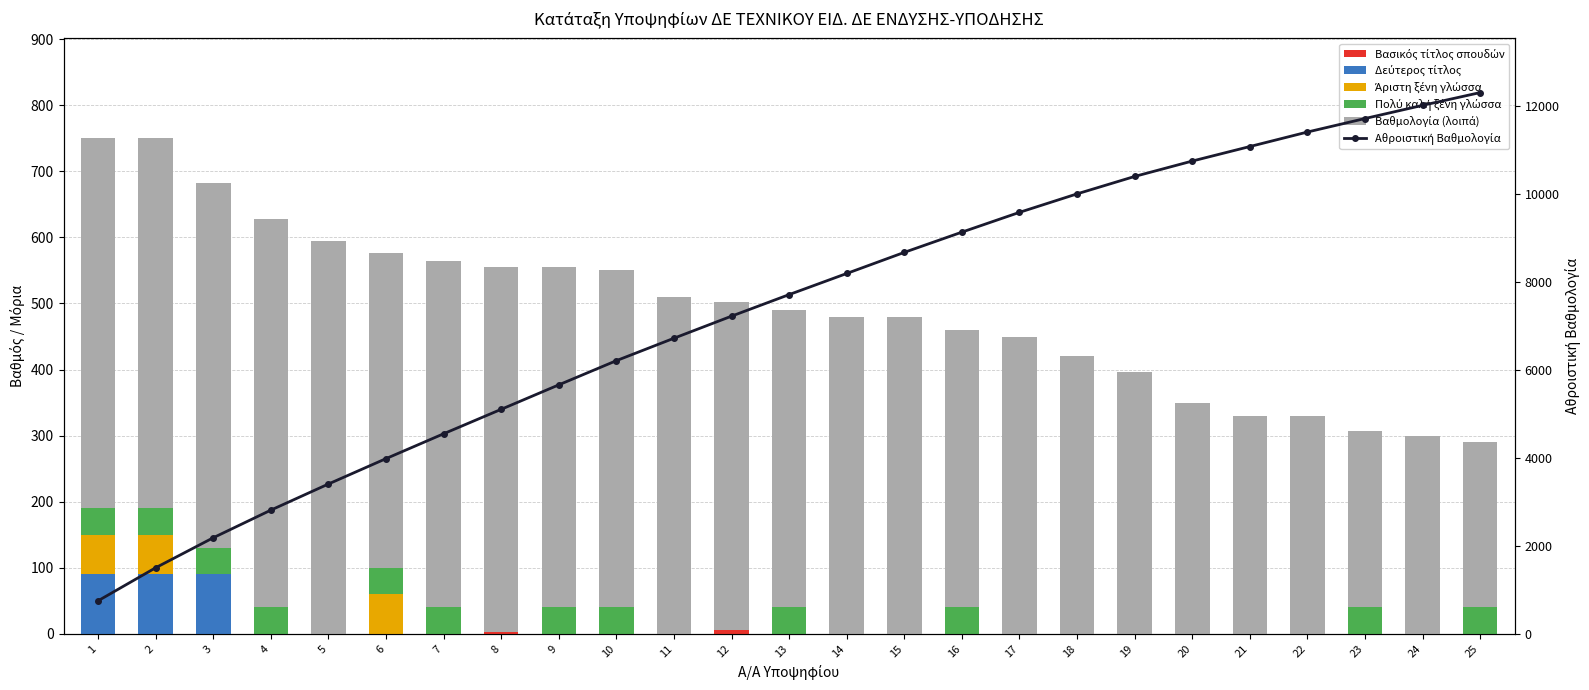

How many data points does each series have?

25